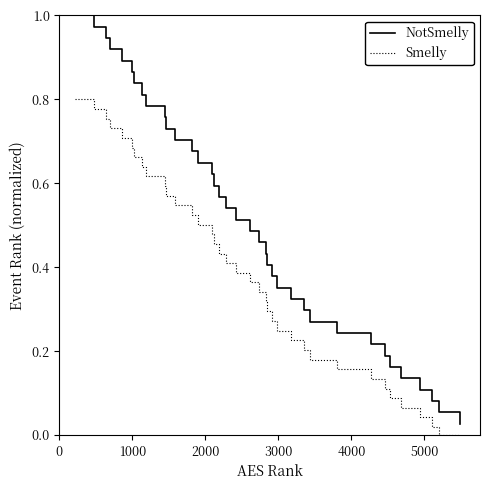

List the series in order of their overall mean, highest first.

NotSmelly, Smelly